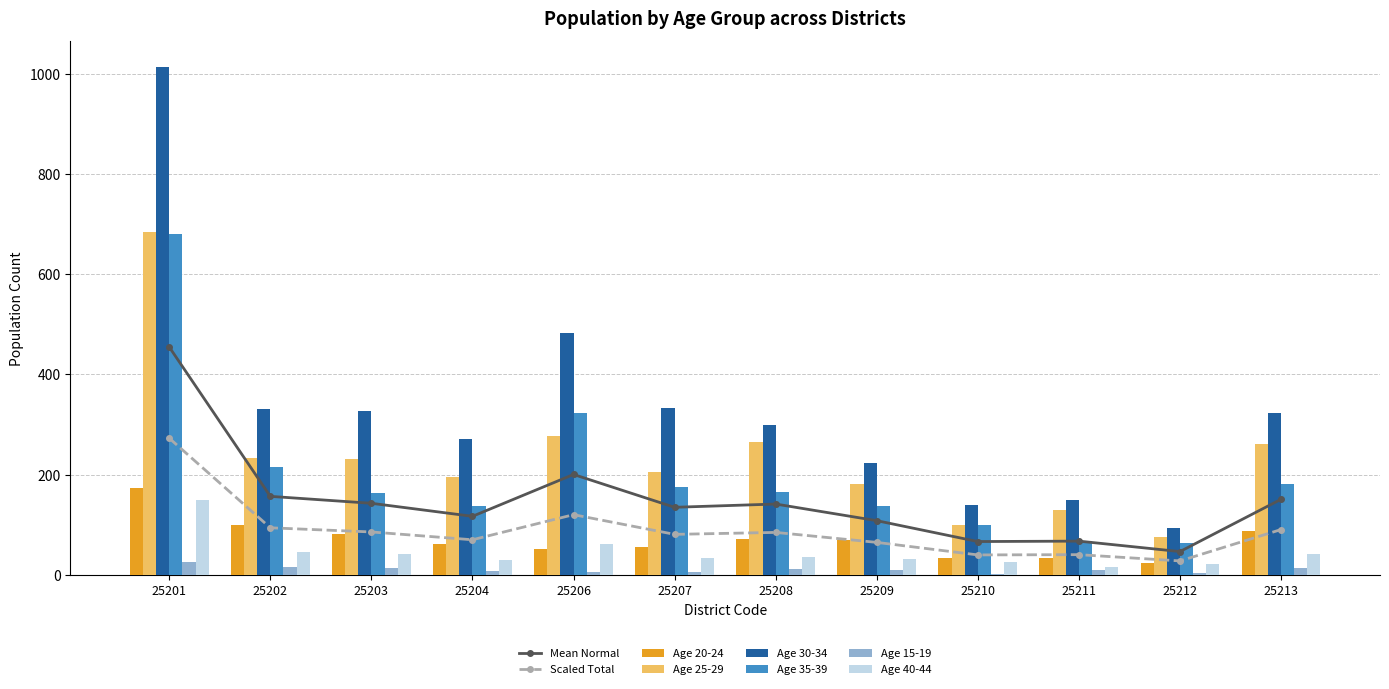

Reading left to right, what are all the values shown in this chart?

Age 20-24: 174	100	81	61	51	56	72	69	33	34	23	87
Age 25-29: 685	233	231	196	278	206	265	181	100	129	75	261
Age 30-34: 1014	331	327	271	482	333	300	223	140	149	94	323
Age 35-39: 680	215	164	137	324	176	165	137	99	68	64	181
Age 15-19: 26	16	14	7	6	6	12	9	2	9	3	13
Age 40-44: 150	46	41	30	62	33	35	31	26	16	21	41